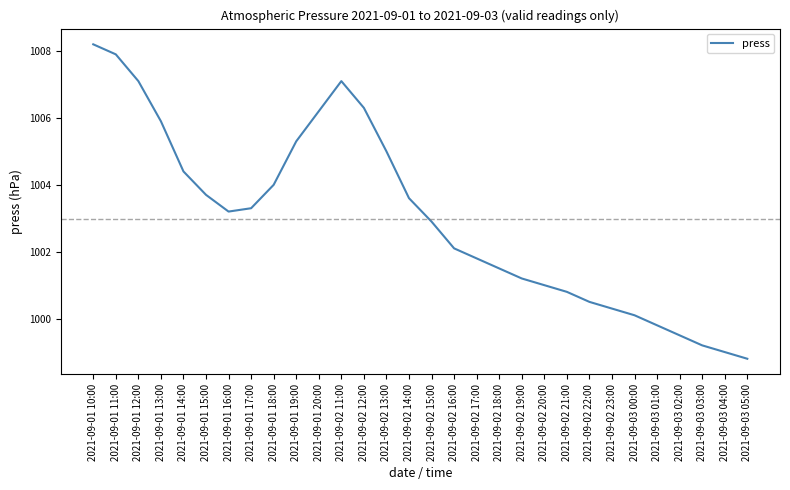

Which label corresponds to the smallest value in the chart?

2021-09-03 05:00